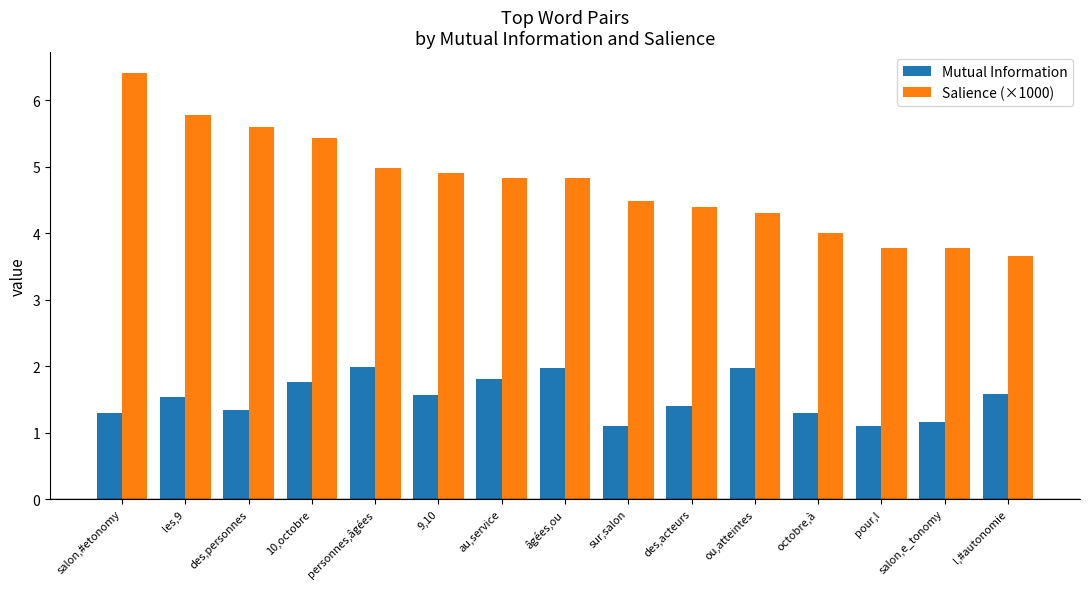

What is the total value across all series at pour,l?

4.9